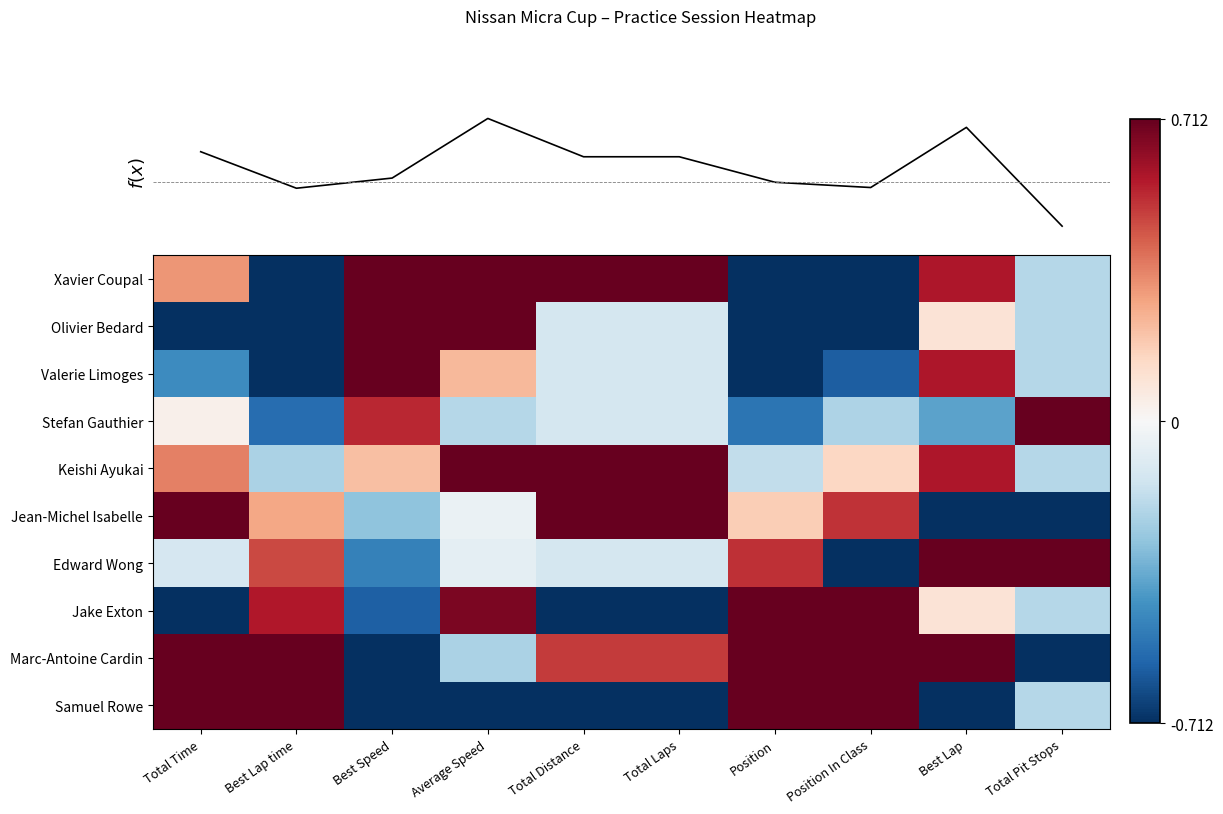

What is the lowest value of the Jean-Michel Isabelle series?

-0.7